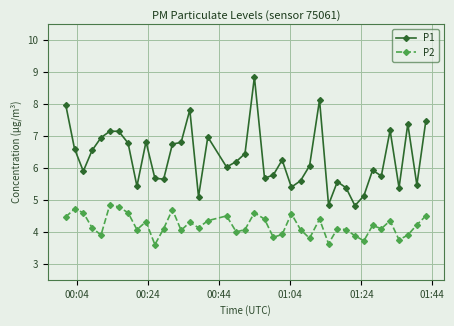

List the series in order of their overall mean, highest first.

P1, P2